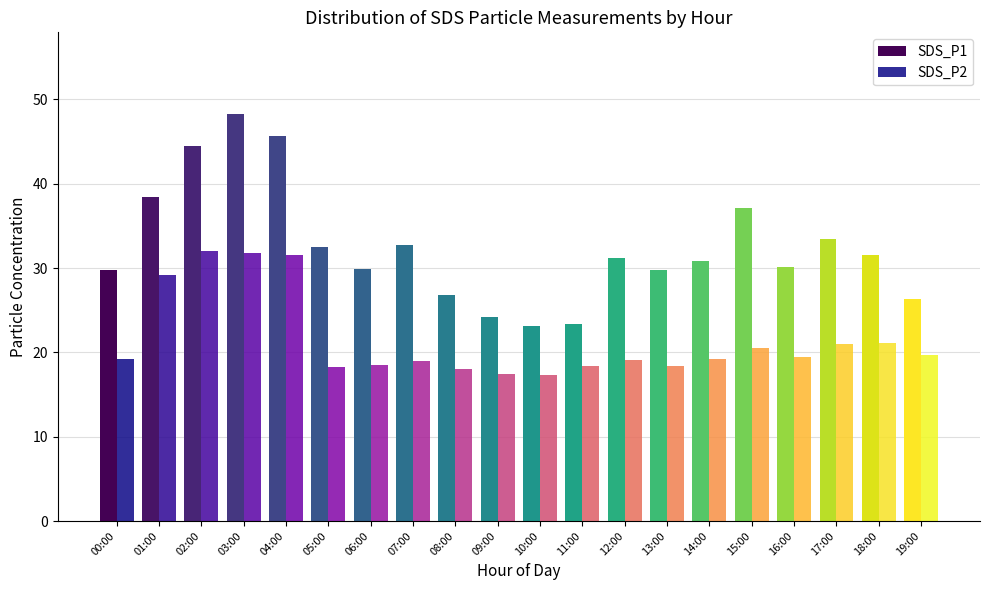

List the series in order of their overall mean, highest first.

SDS_P1, SDS_P2